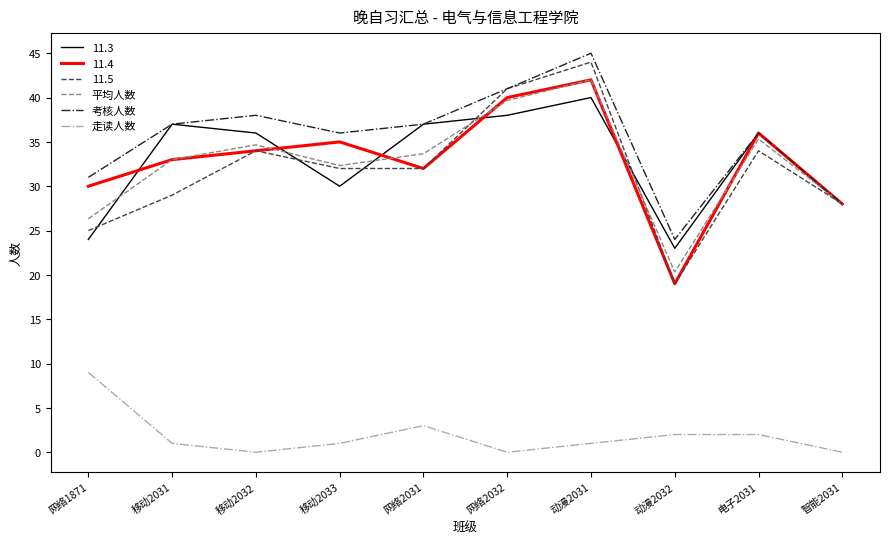

Between 网络1871 and 动漫2032, which series saw the biggest shift?

11.4